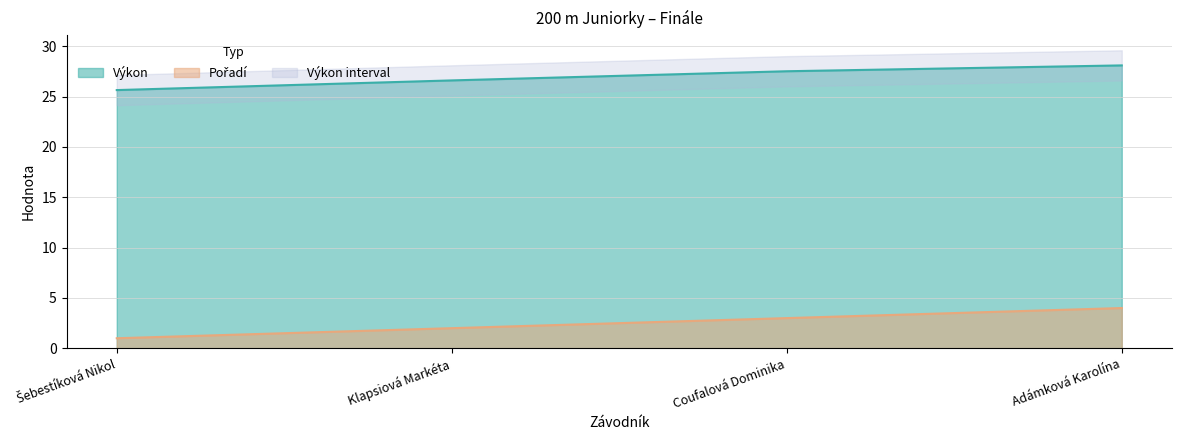

What is the approximate value of Výkon at Klapsiová Markéta?

26.6